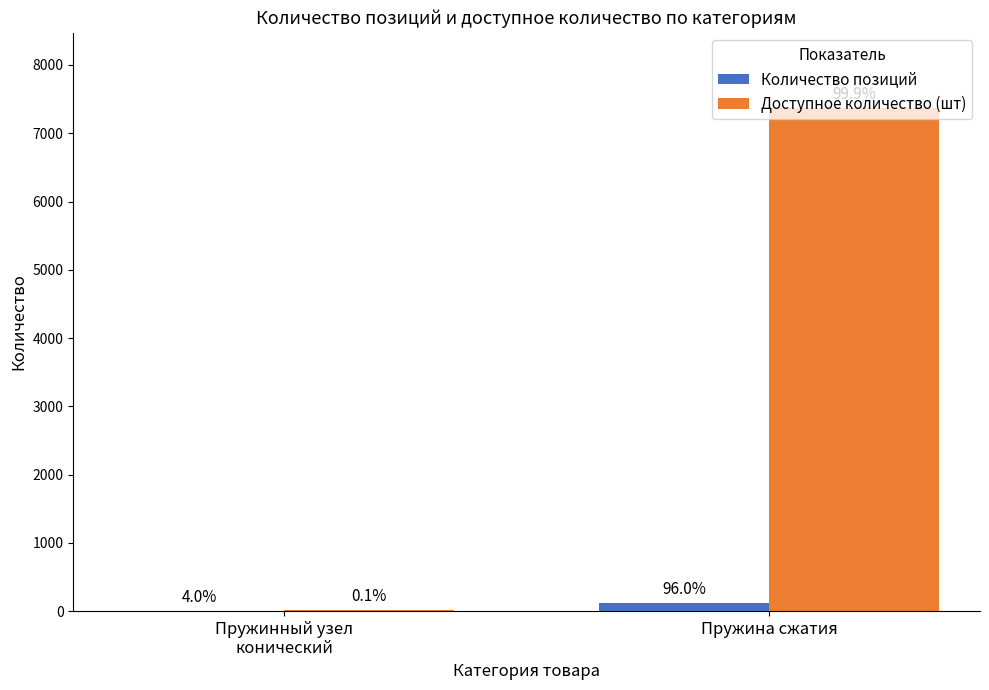

Reading left to right, extract all data points from this chart.

Количество позиций: Пружинный узел
конический=5	Пружина сжатия=119
Доступное количество (шт): Пружинный узел
конический=10	Пружина сжатия=7366